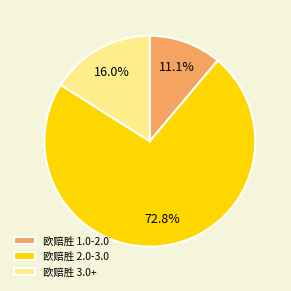

Approximately how many times larger is the value at 欧赔胜 3.0+ compared to 欧赔胜 1.0-2.0?

1.4